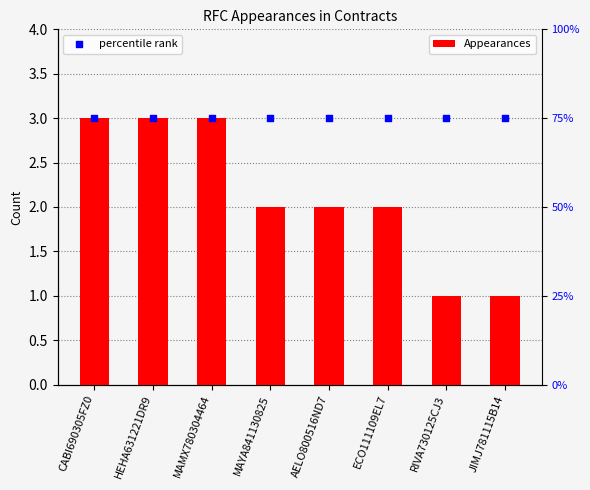

Which series has the widest spread of Y values?

Appearances